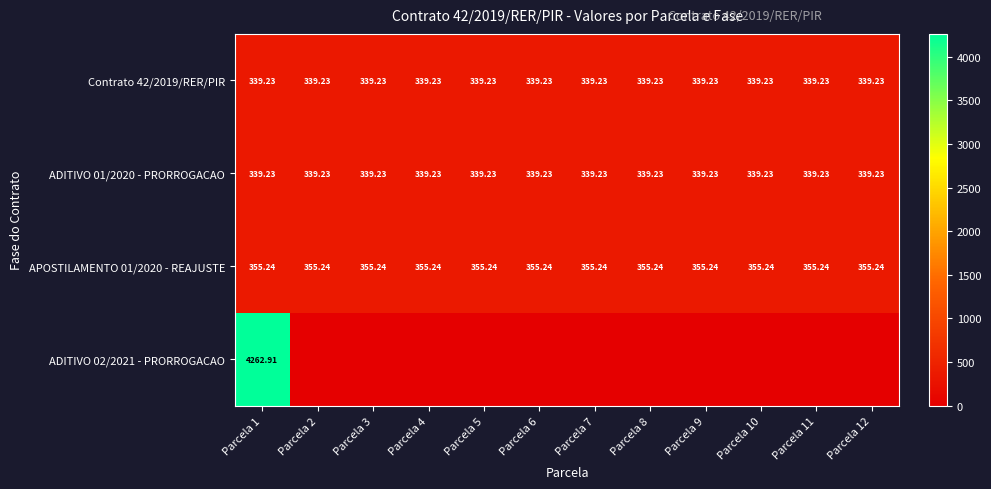

Between Parcela 7 and Parcela 8, which series saw the biggest shift?

Contrato 42/2019/RER/PIR